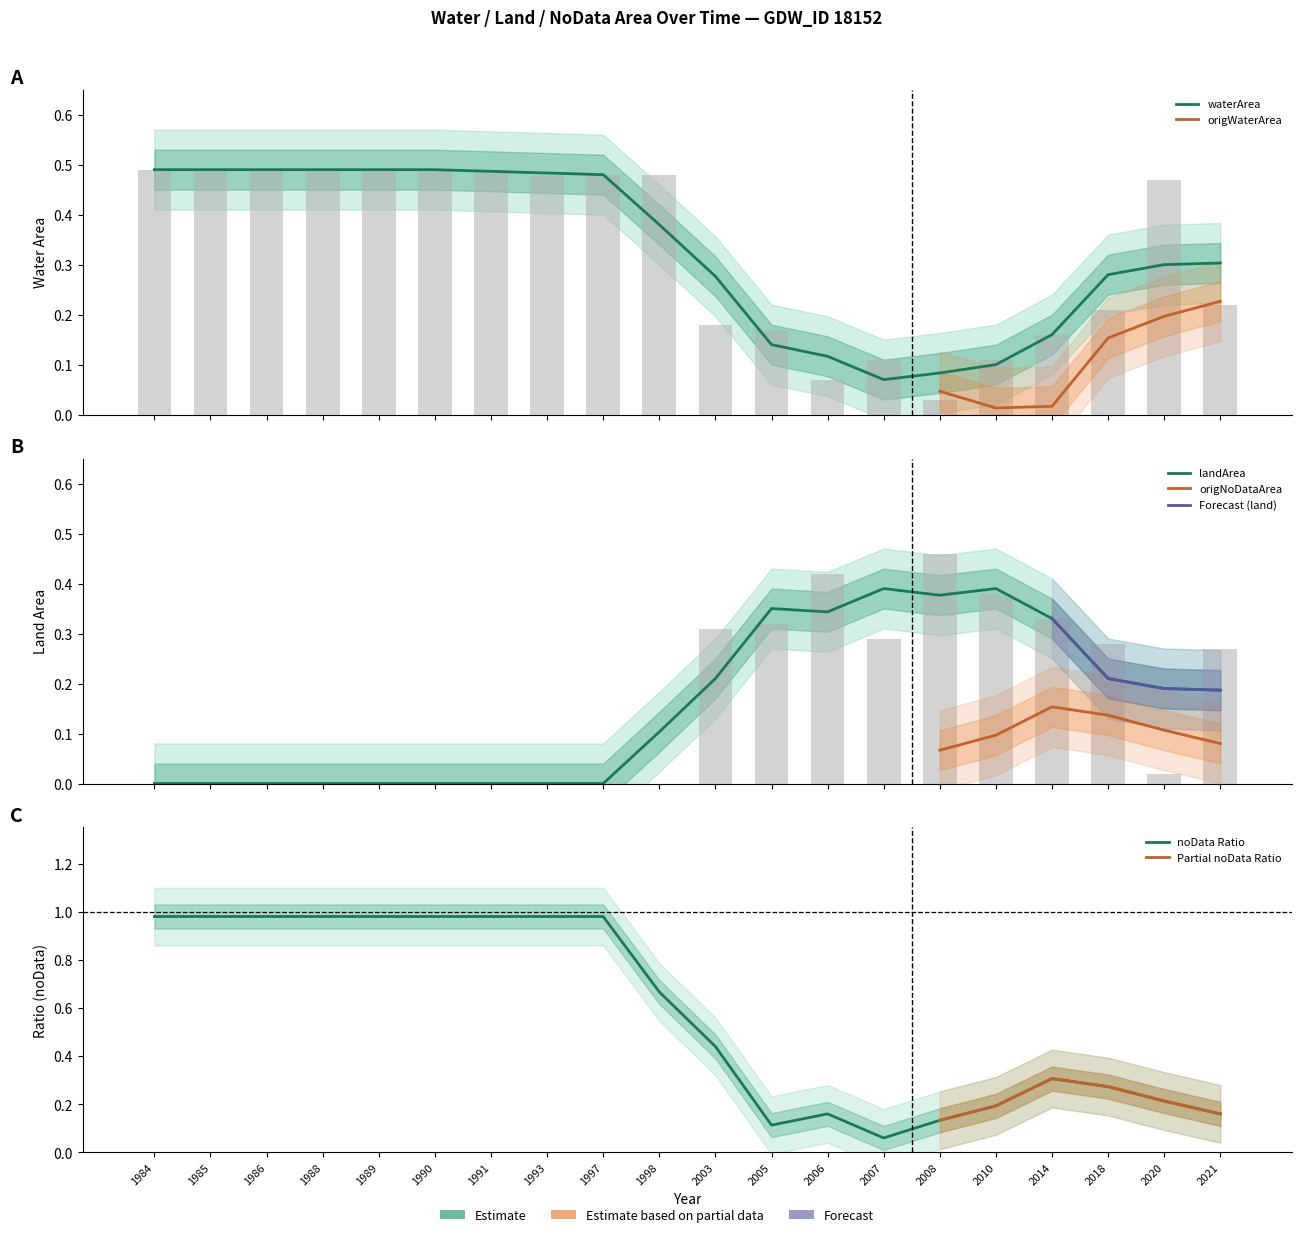

Which category has the lowest value across all series?

1984